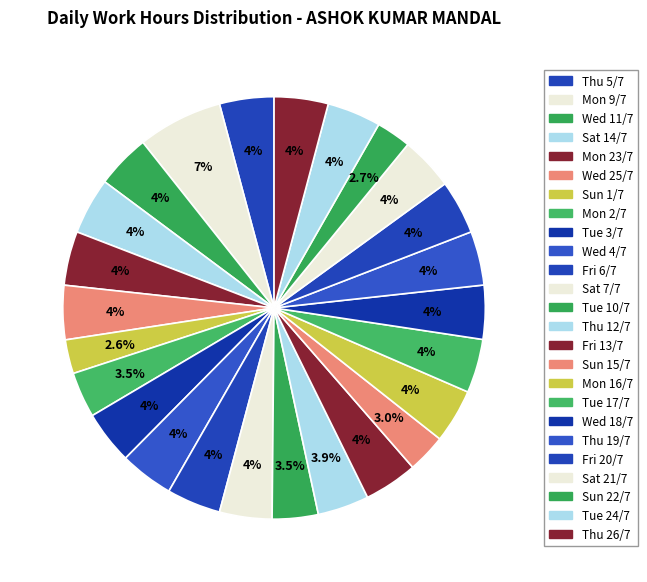

What is the smallest slice in the pie chart?

Sun 1/7